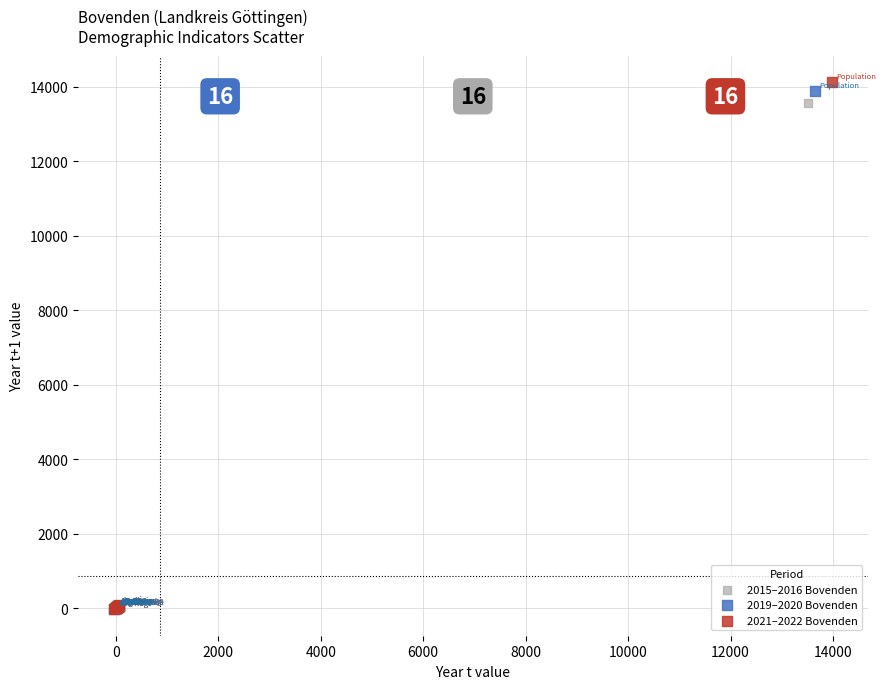

Which series contains the highest Y value?

2021–2022 Bovenden